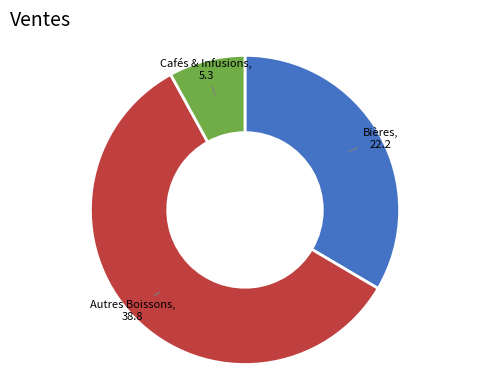

Count the number of slices in the pie.

3